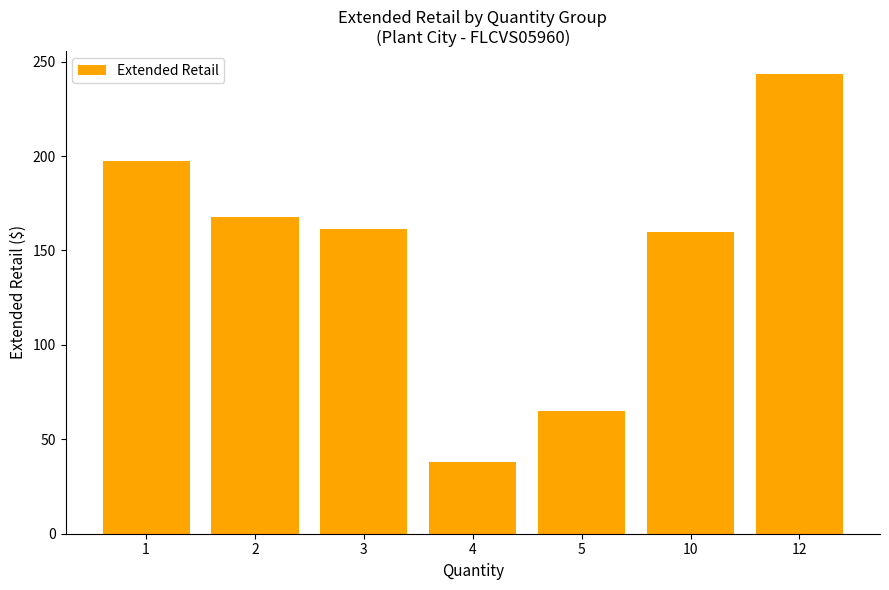

Approximately how many times larger is the value at 12 compared to 4?

6.4